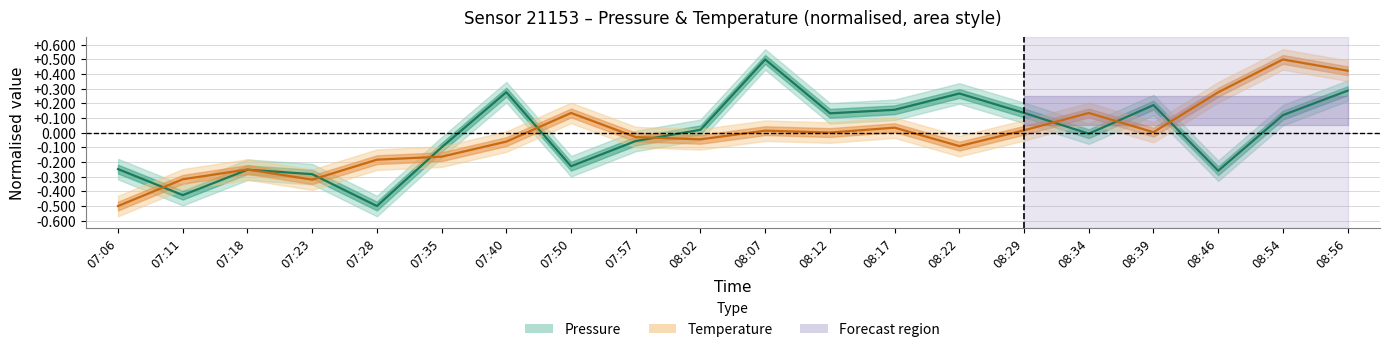

True or false: Temperature and Pressure intersect in this chart.

True